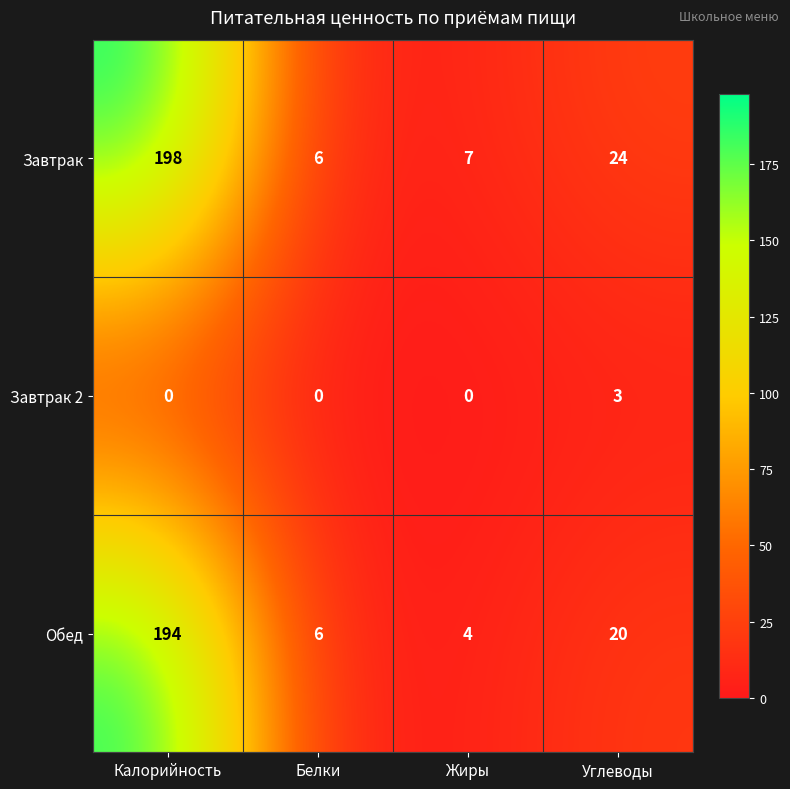

Which series has the widest spread of values?

Завтрак